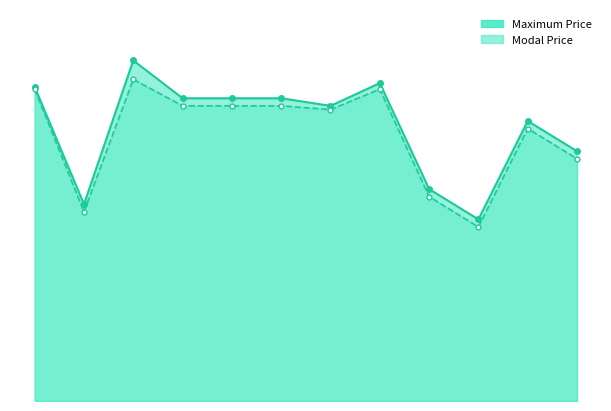

Which has a higher value, 10 or 1?

10